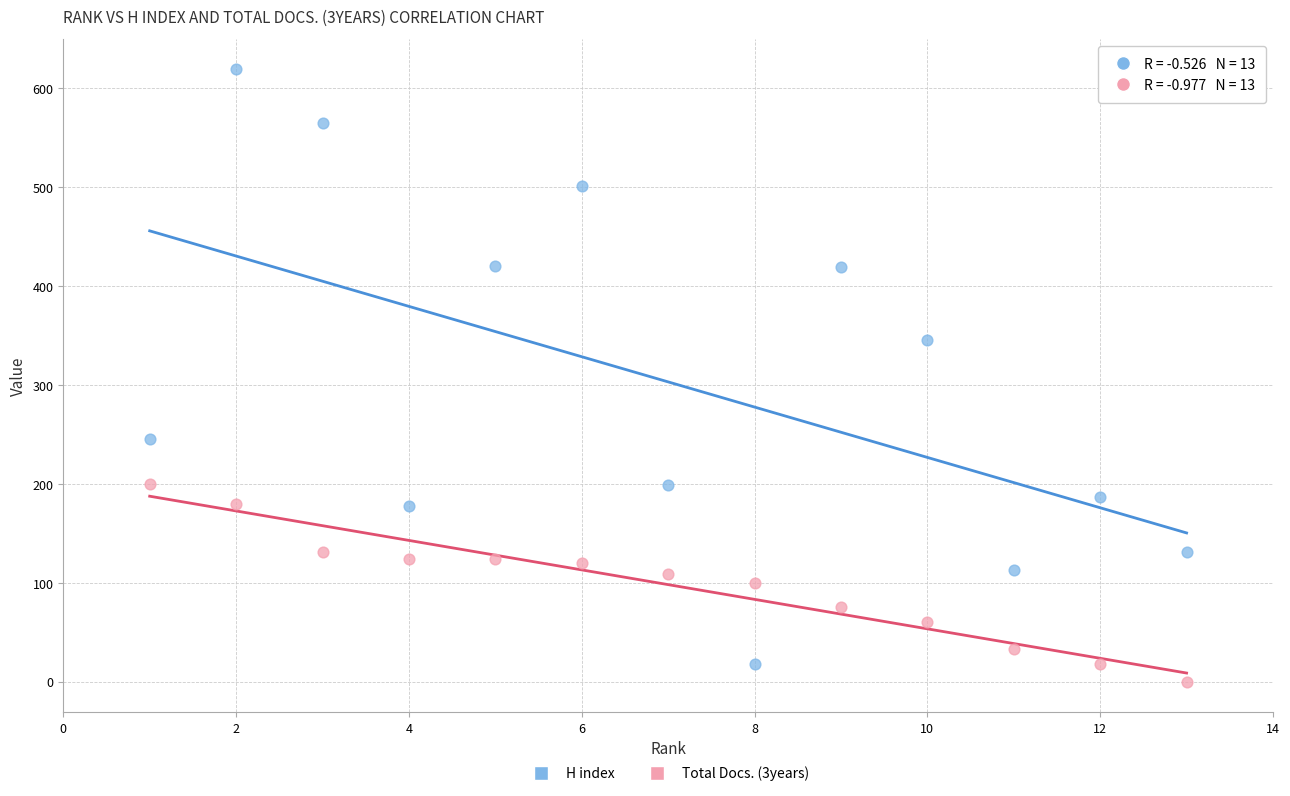

What are all the series names shown in the legend?

H index, Total Docs. (3years)